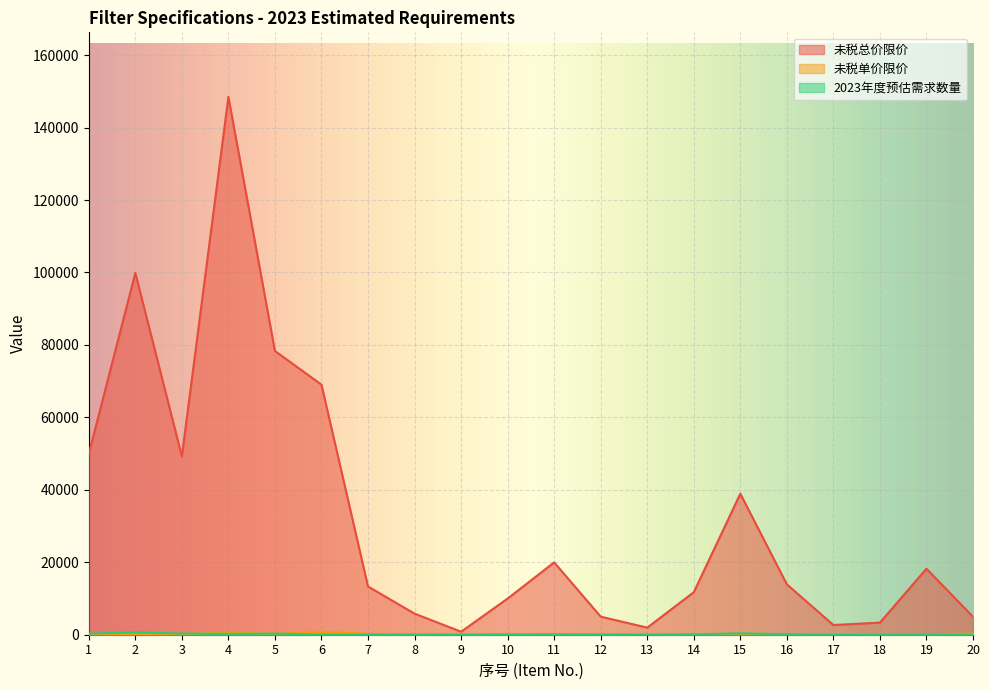

Which series has the widest spread of values?

未税总价限价